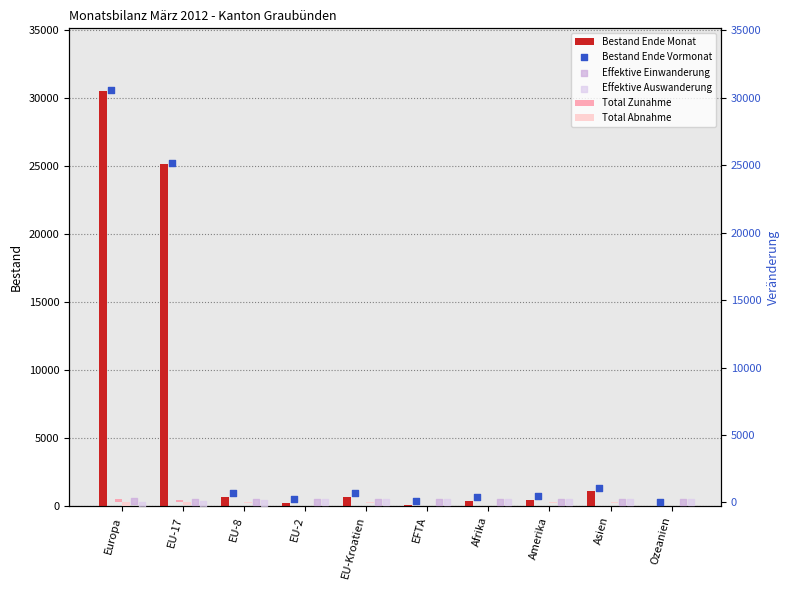

What is the total value across all series at EU-2?

506